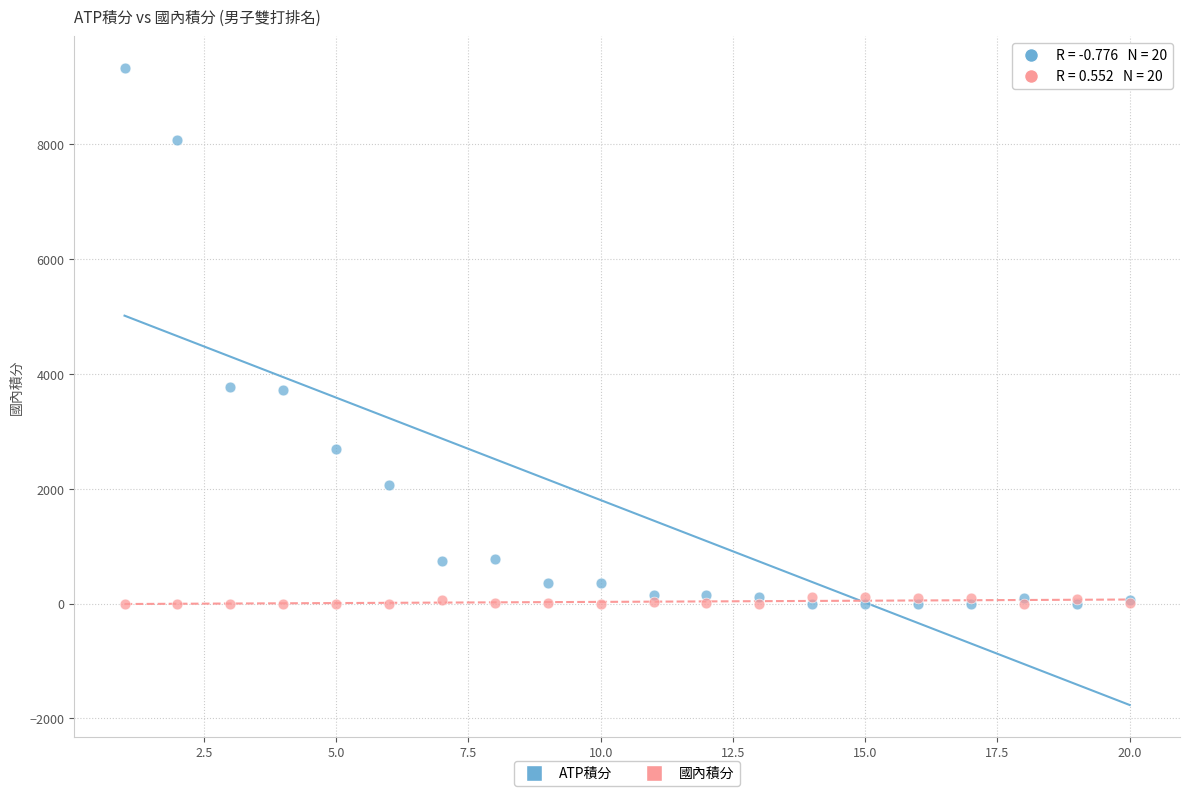

What are all the series names shown in the legend?

ATP積分, 國內積分